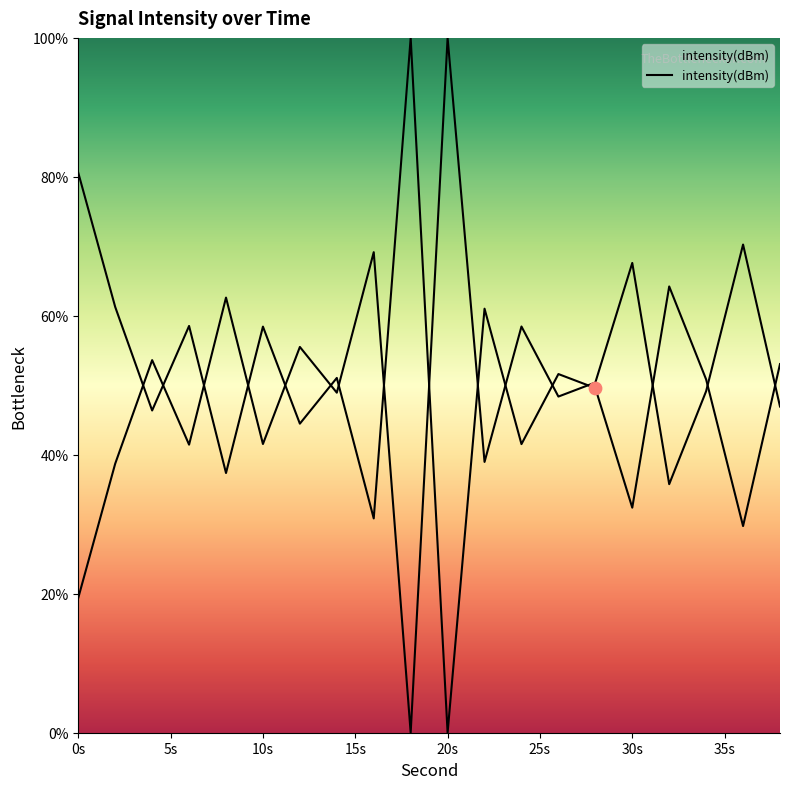

Between 22 and 4, which is larger?

22